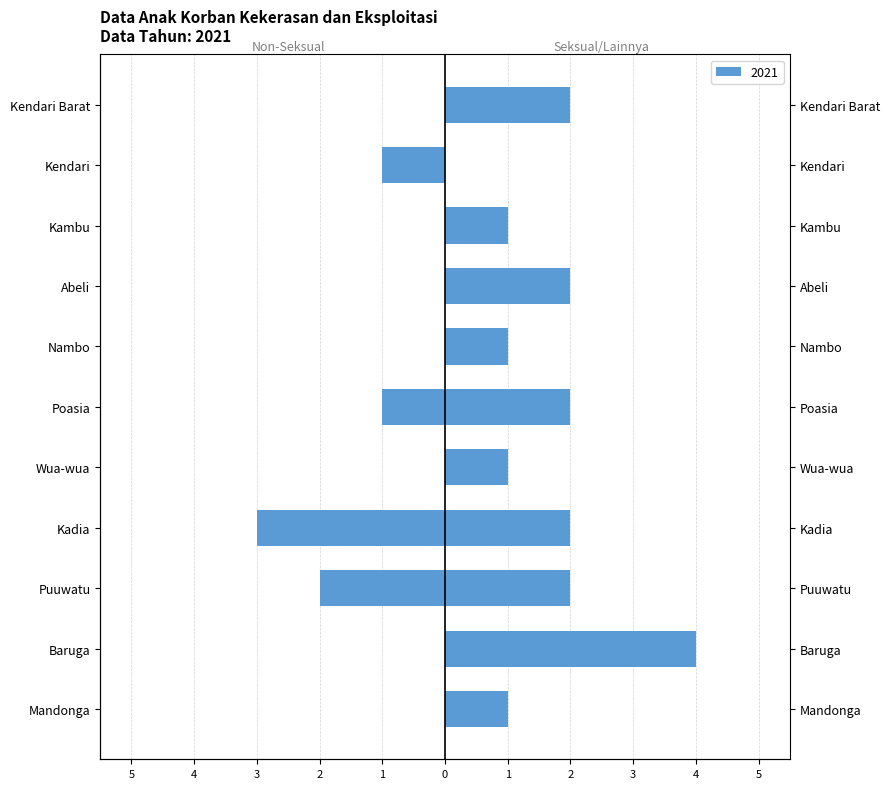

What is the average value of the Seksual/Penelantaran/Lainnya series?

2